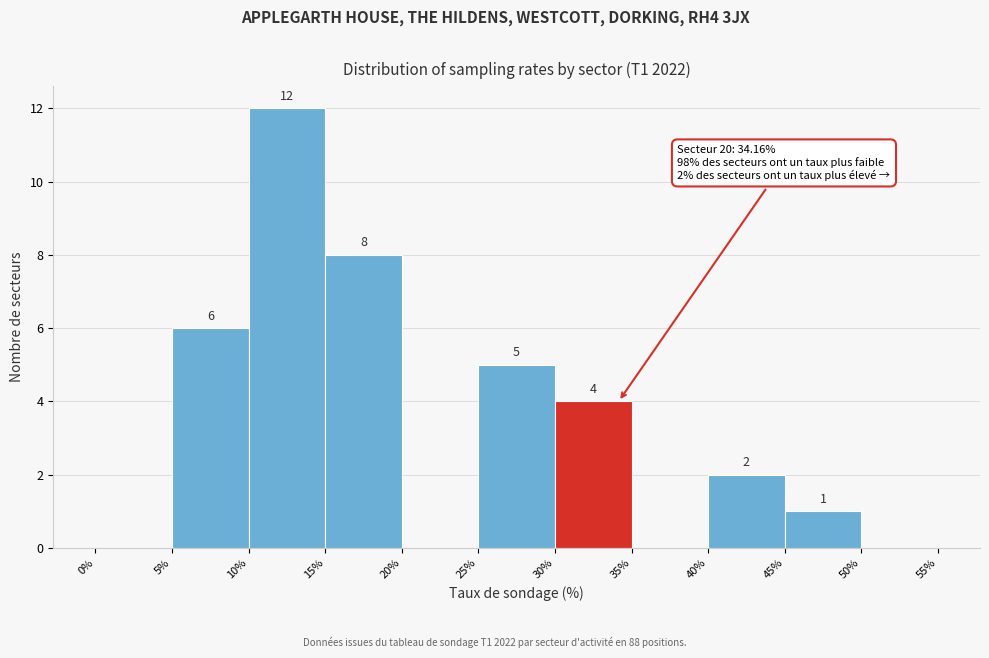

Over which range of the x-axis is the bar tallest?

10% to 15%